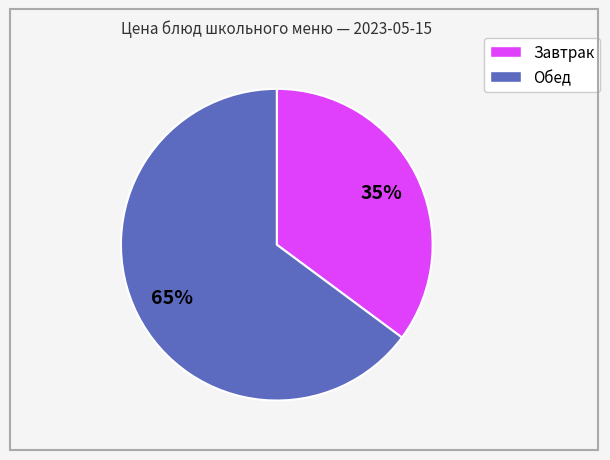

To the nearest percent, what is the average slice percentage?

50%